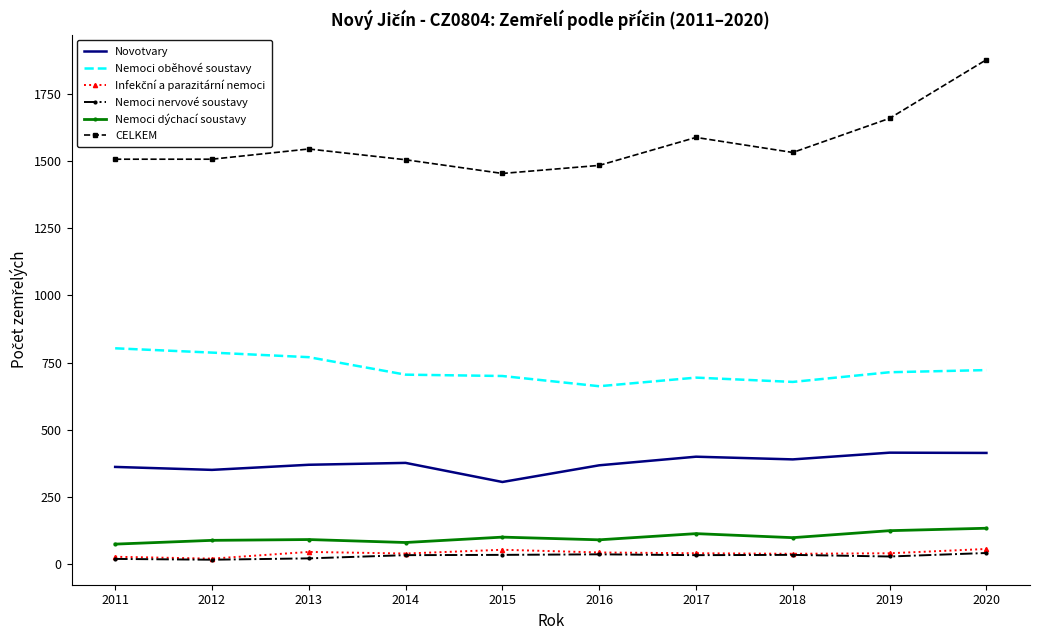

What is the maximum value for Nemoci dýchací soustavy?

134